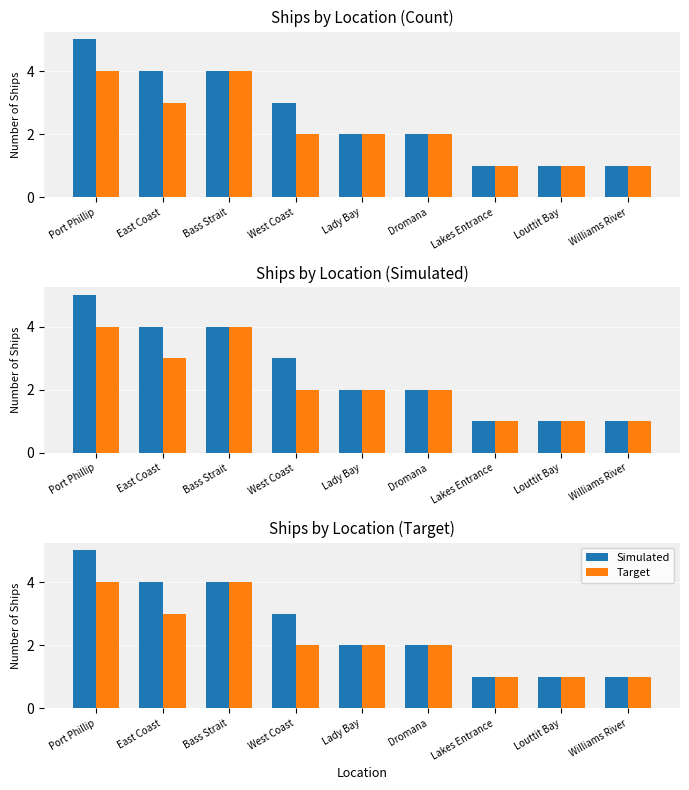

True or false: Target has a value of 2 at Williams River.

False